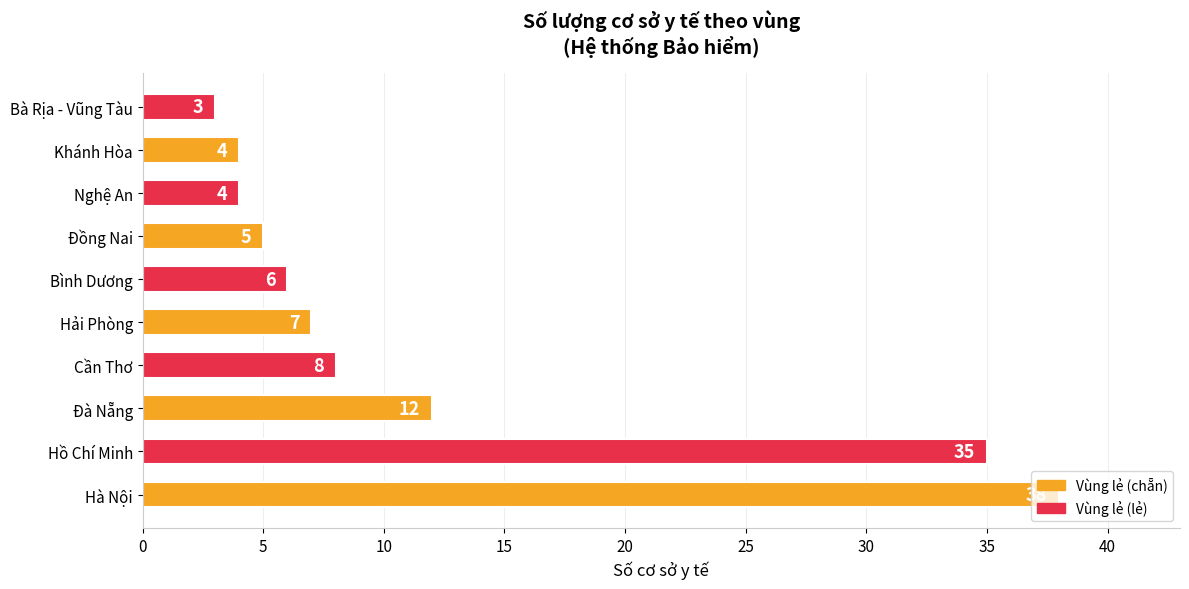

What is the greatest value displayed?

38